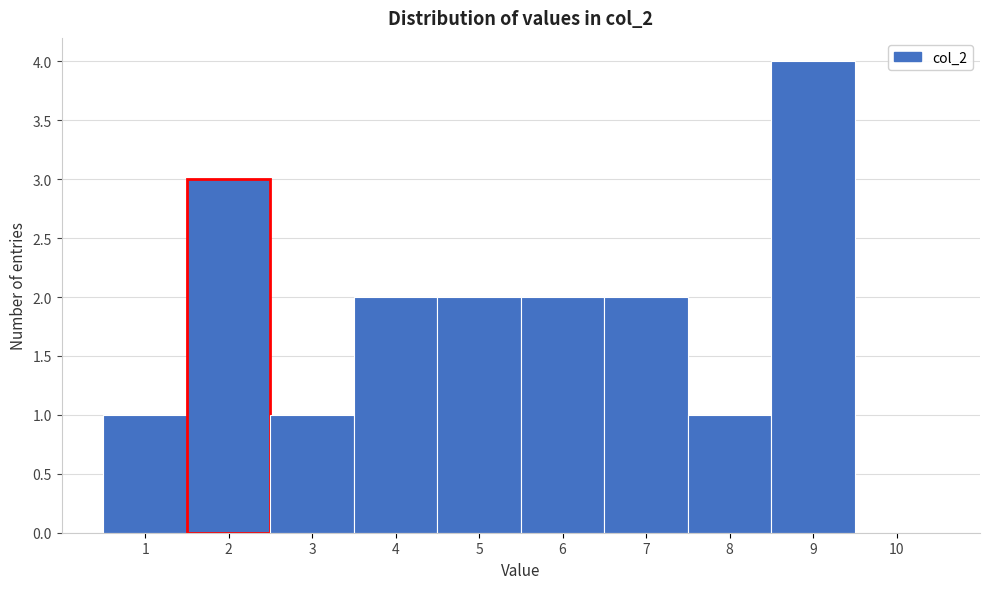

Which range on the x-axis has the tallest bar?

8.5 to 9.5